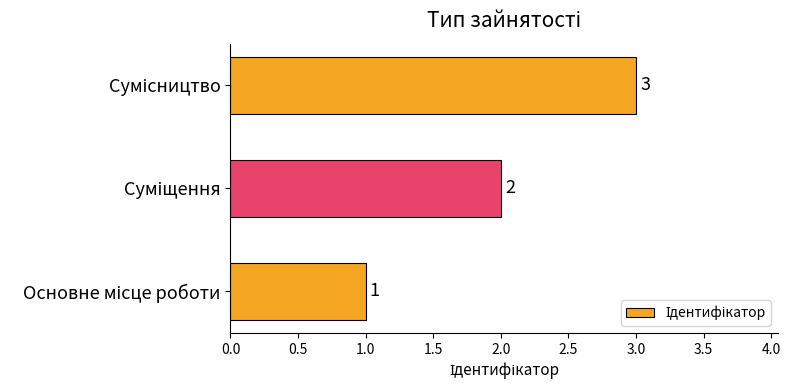

What is the greatest value displayed?

3